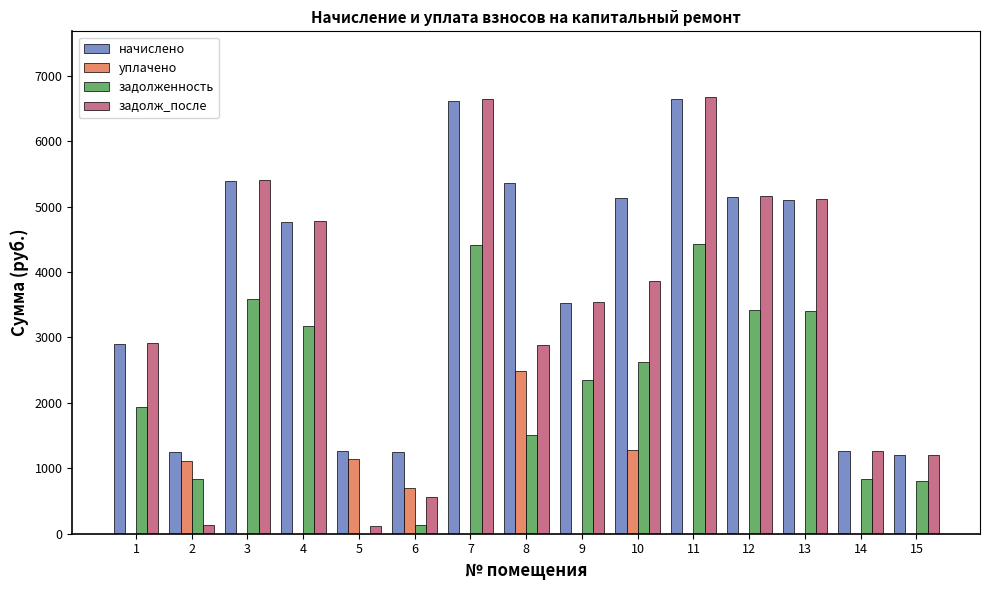

Between 1 and 5, which series saw the biggest shift?

задолж_после